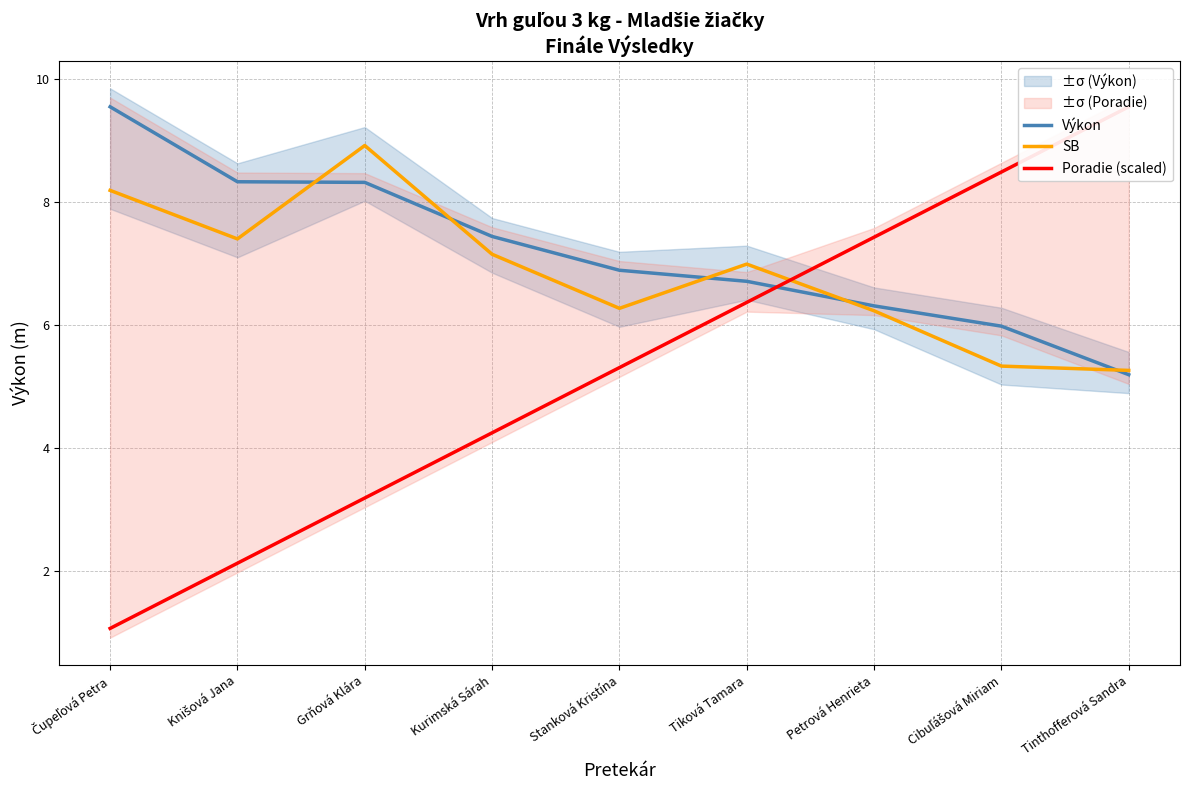

What is the value of the Výkon point at the 5th from the left?

6.9